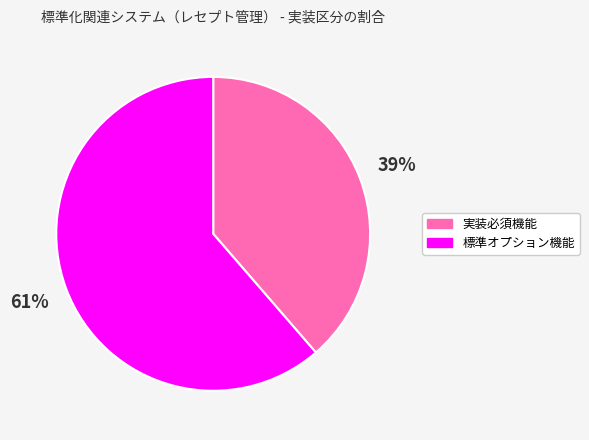

To the nearest percent, what is the combined percentage of 実装必須機能 and 標準オプション機能?

100%